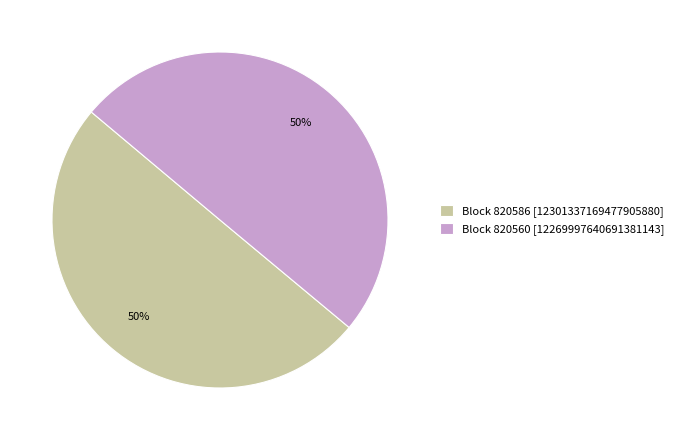

Do Block 820586 [12301337169477905880] and Block 820560 [12269997640691381143] together represent more than half of the pie?

Yes